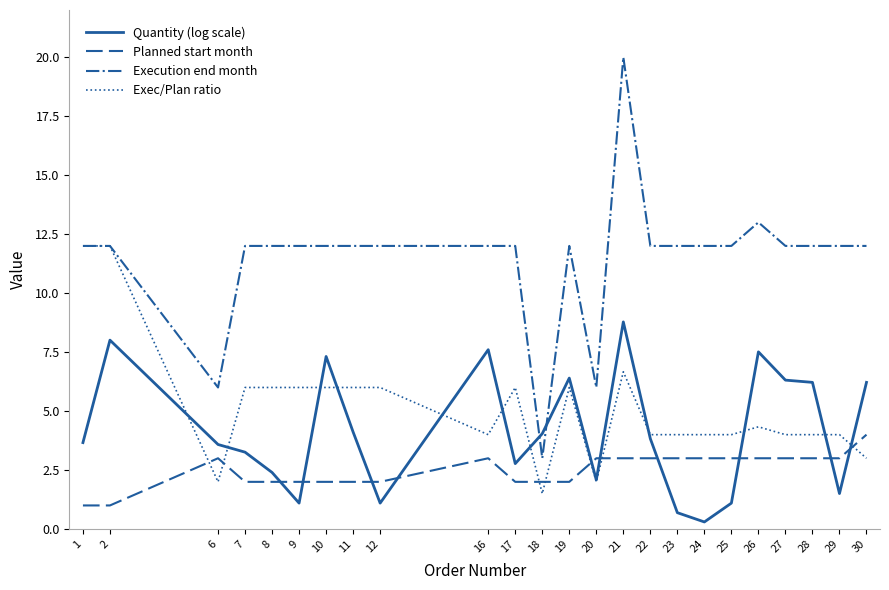

How many series are shown in this chart?

4